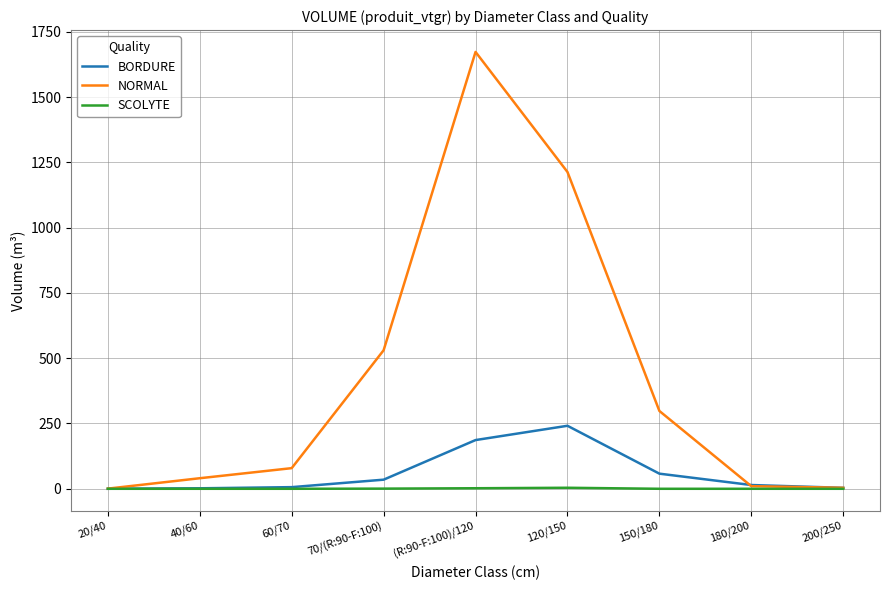

At which category is the sum across all series the highest?

(R:90-F:100)/120